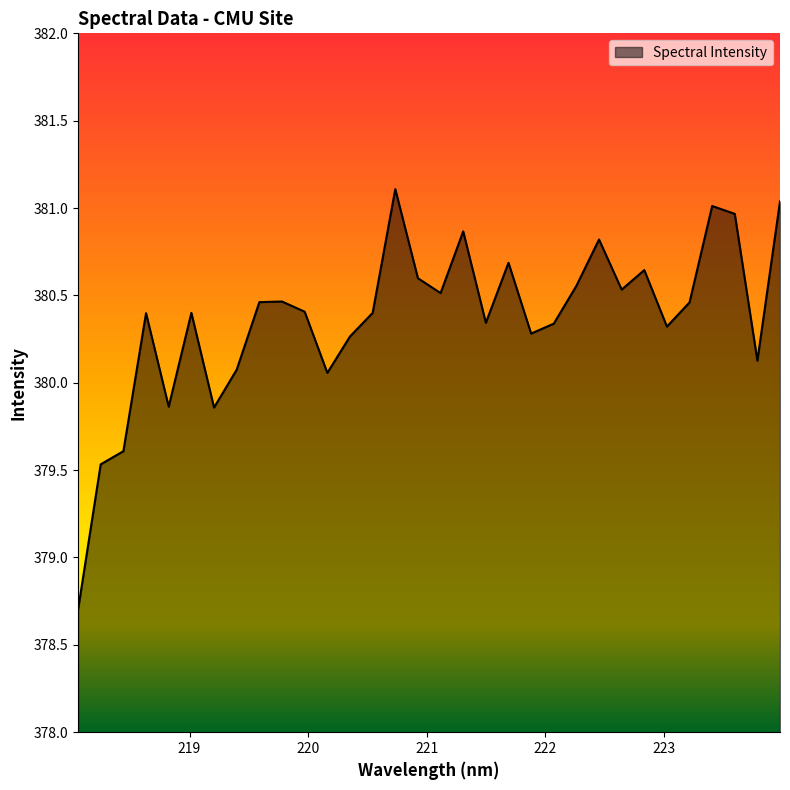

Does the chart display data point markers on the line(s)?

No